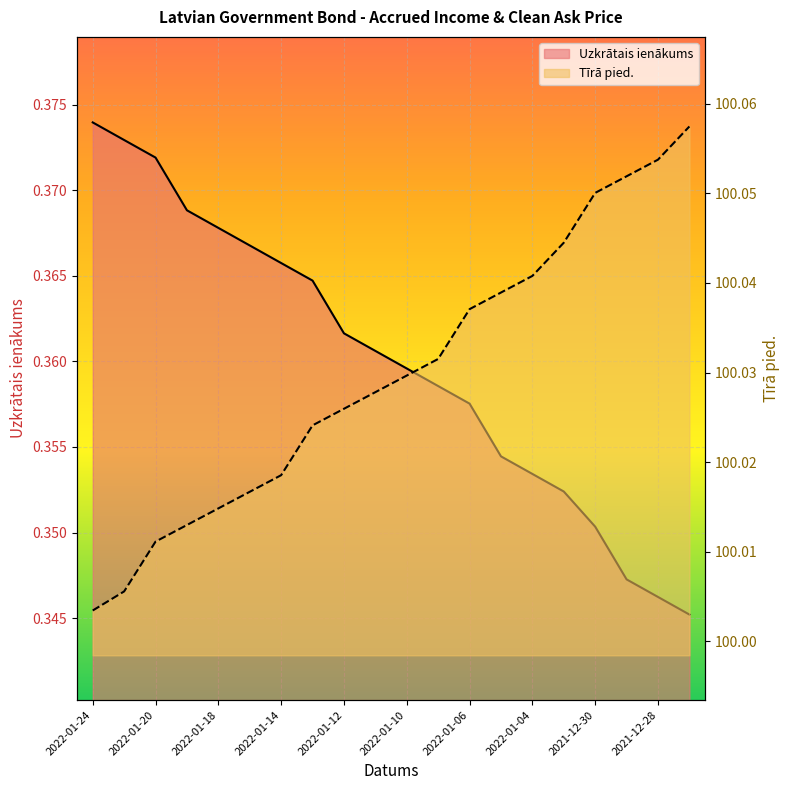

What is the approximate value of Tīrā pied. at 2022-01-21?

100.0